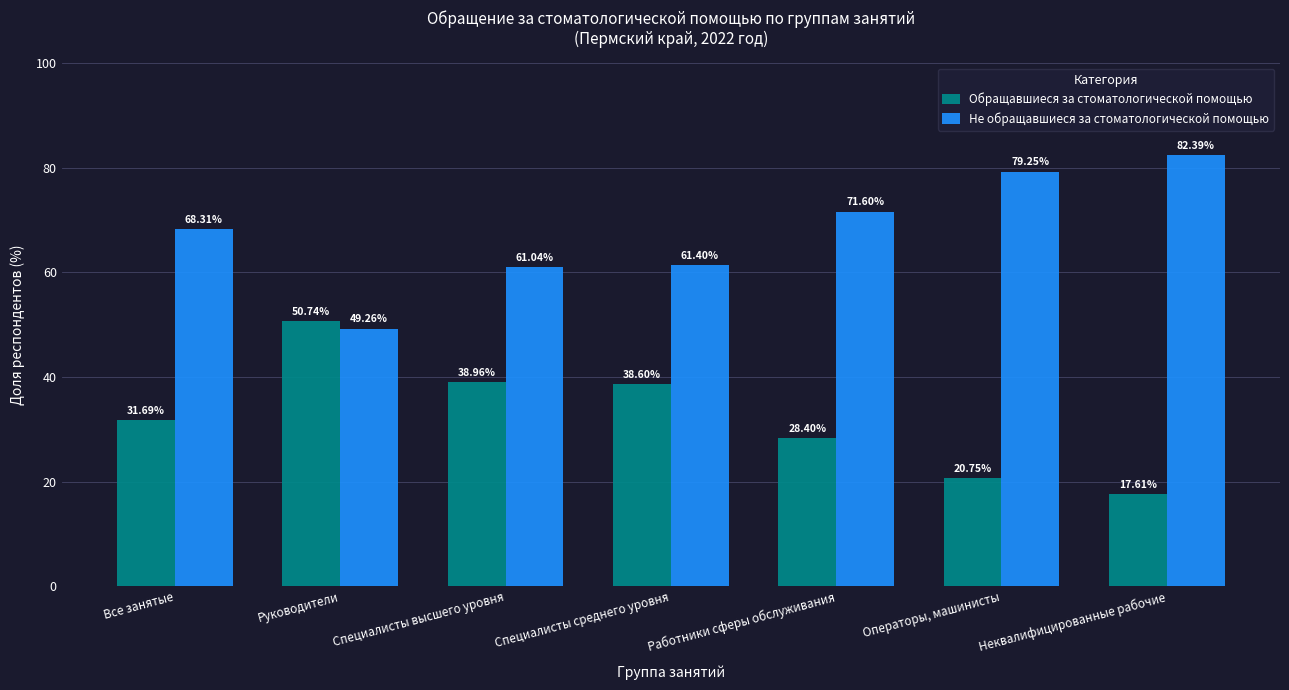

Rank the series at Работники сферы обслуживания from highest to lowest value.

Не обращавшиеся за стоматологической помощью, Обращавшиеся за стоматологической помощью